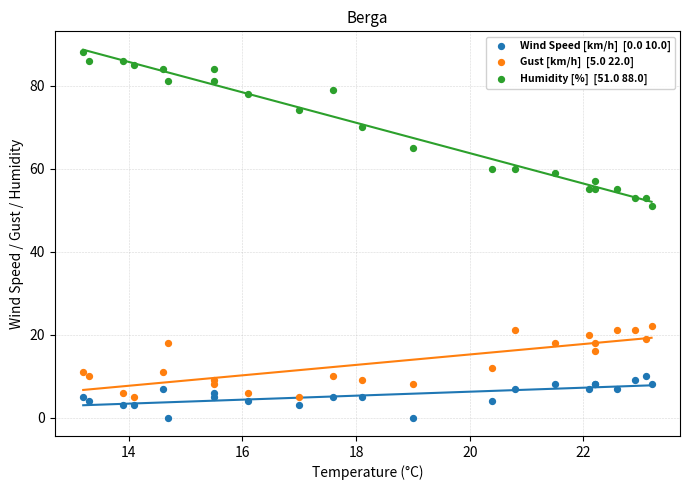

Across all series, what Y value is closest to 44?

51